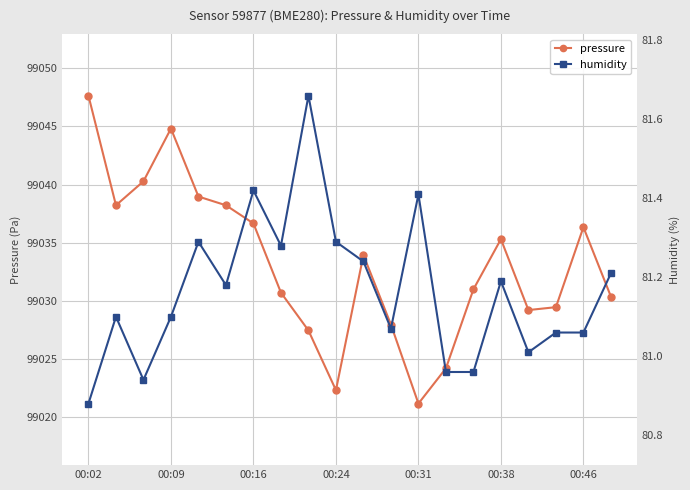

At how many categories does at least one series exceed 27718?

20